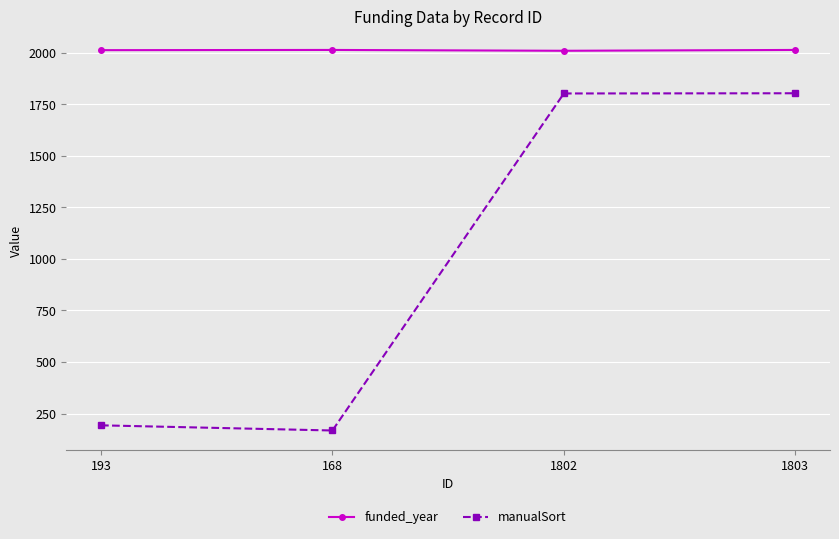

Which series has the largest total across all categories?

funded_year